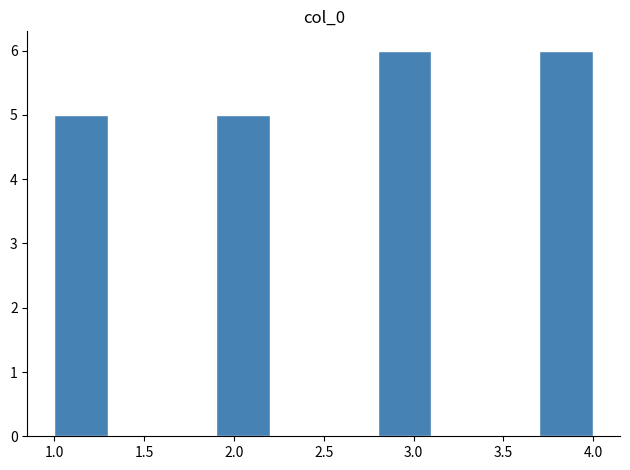

Reading left to right, list every bar in this chart as the range it spans on the x-axis followed by its height. The values are not printed on the chart, so give them approximately, as read against the axis.

1.0 to 1.3: 5
1.3 to 1.6: 0
1.6 to 1.9: 0
1.9 to 2.2: 5
2.2 to 2.5: 0
2.5 to 2.8: 0
2.8 to 3.1: 6
3.1 to 3.4: 0
3.4 to 3.7: 0
3.7 to 4.0: 6